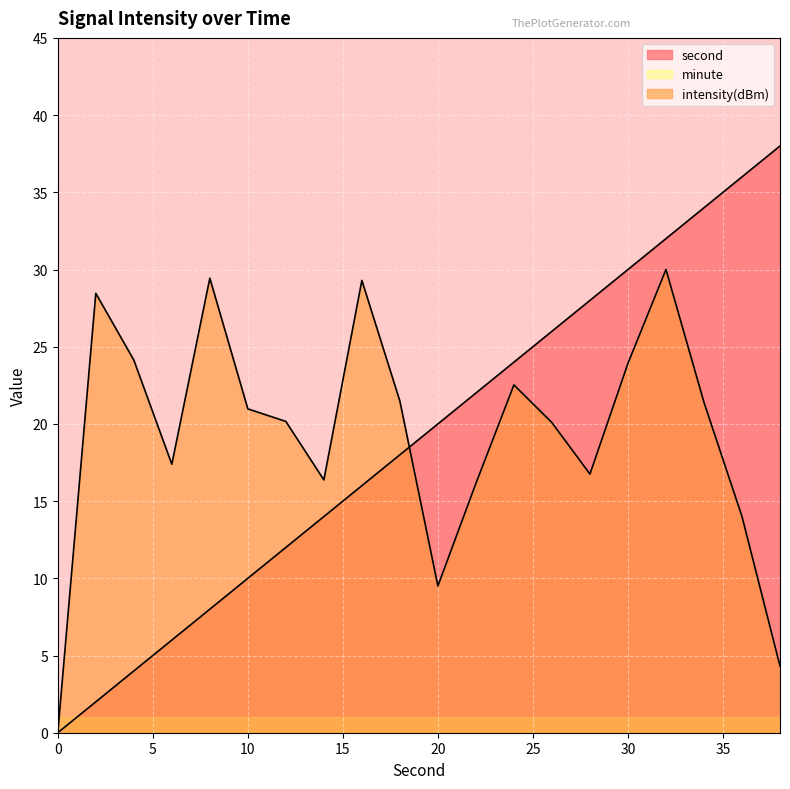

At how many categories does at least one series exceed 21?

14